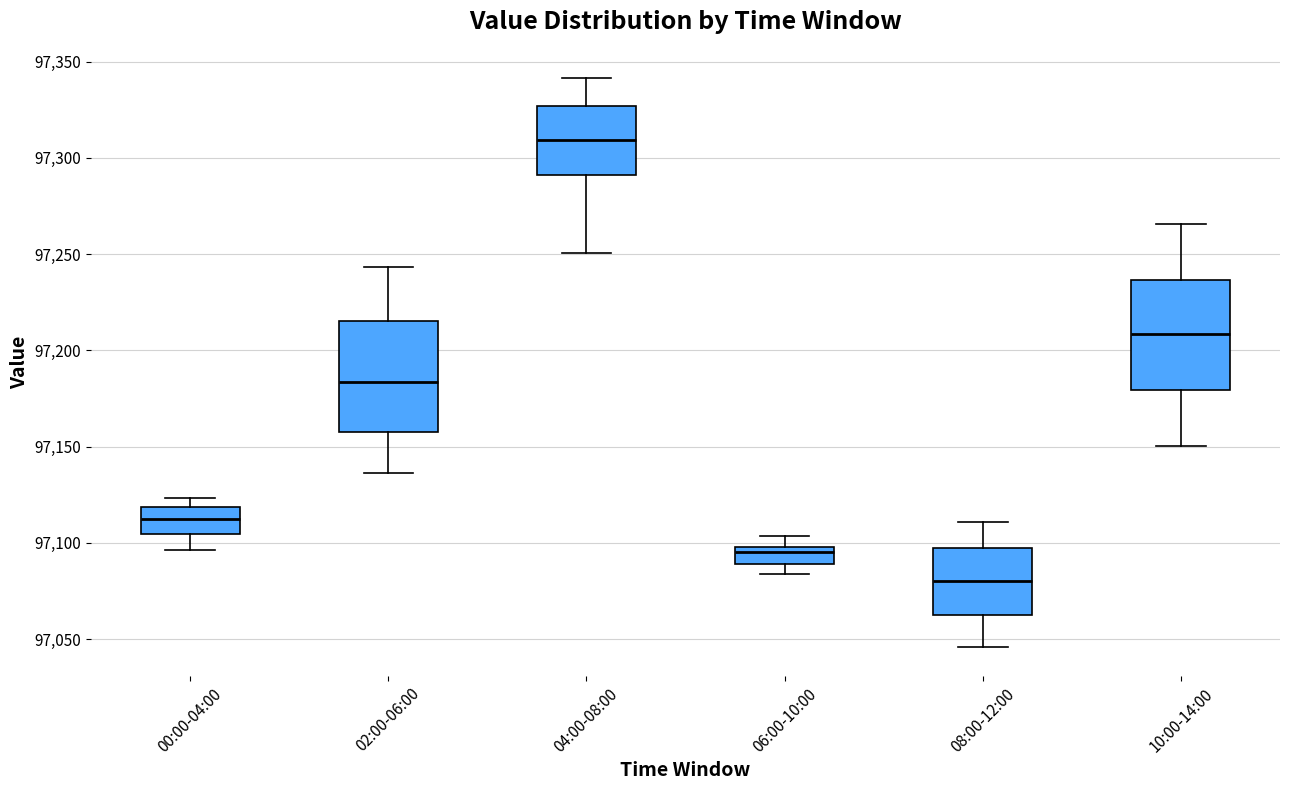

Which box has the lowest median line?

08:00-12:00